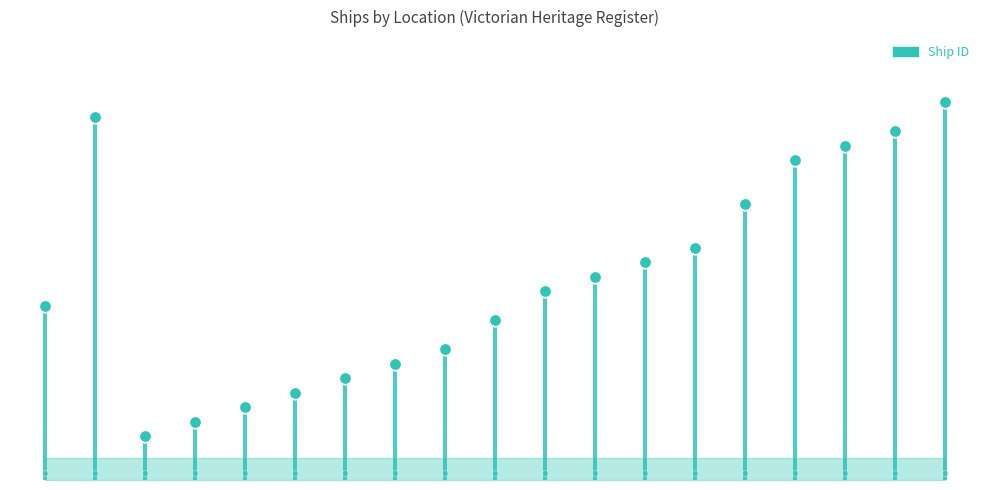

Which has a higher value, 4 or 2?

4